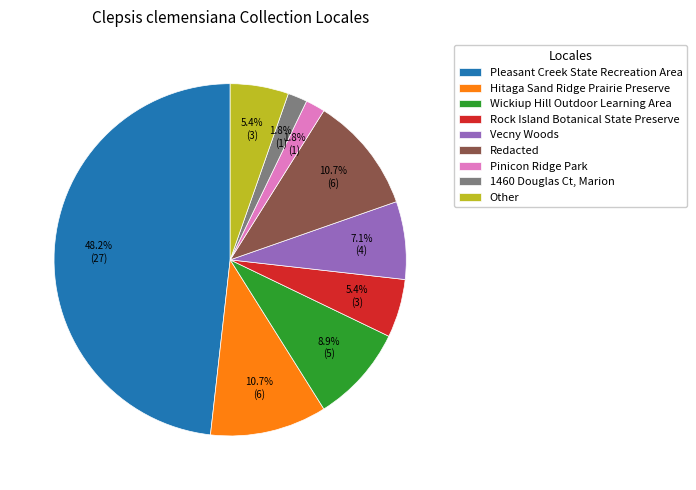

The Pinicon Ridge Park slice represents 2% of the pie. True or false?

True